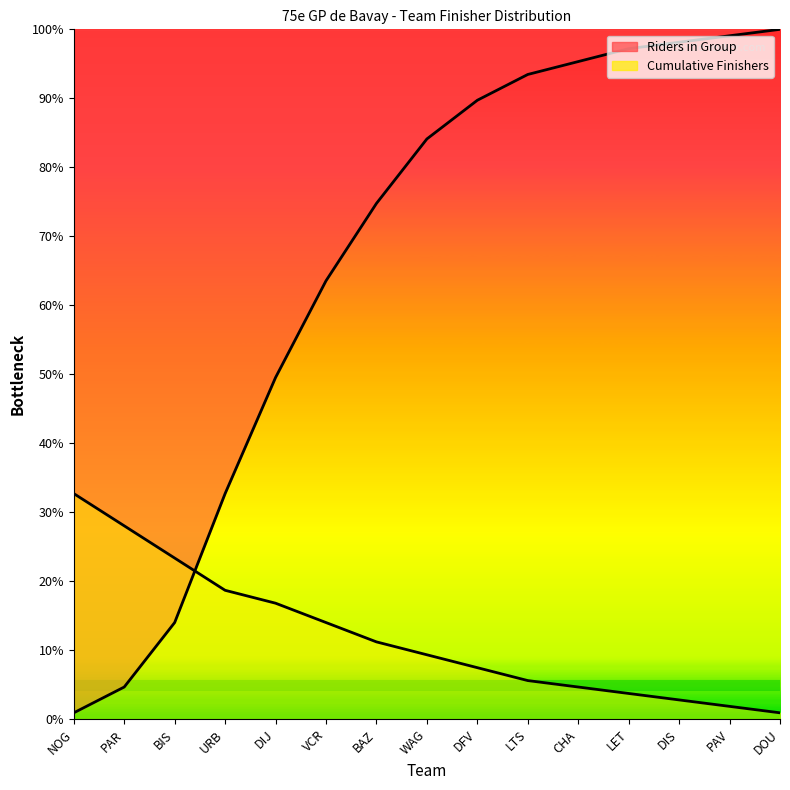

What is the difference between the highest and lowest values at CHA?

90.7